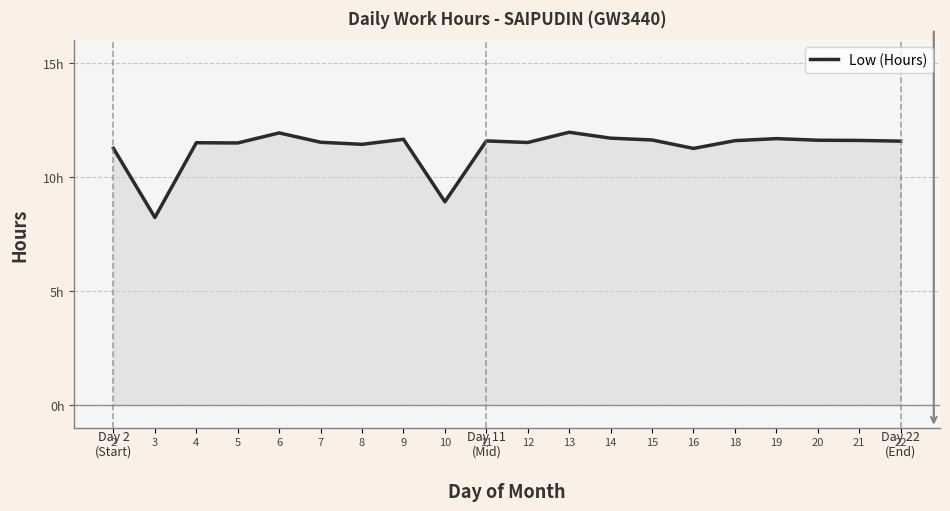

Is this an area chart (filled region under the line)?

Yes